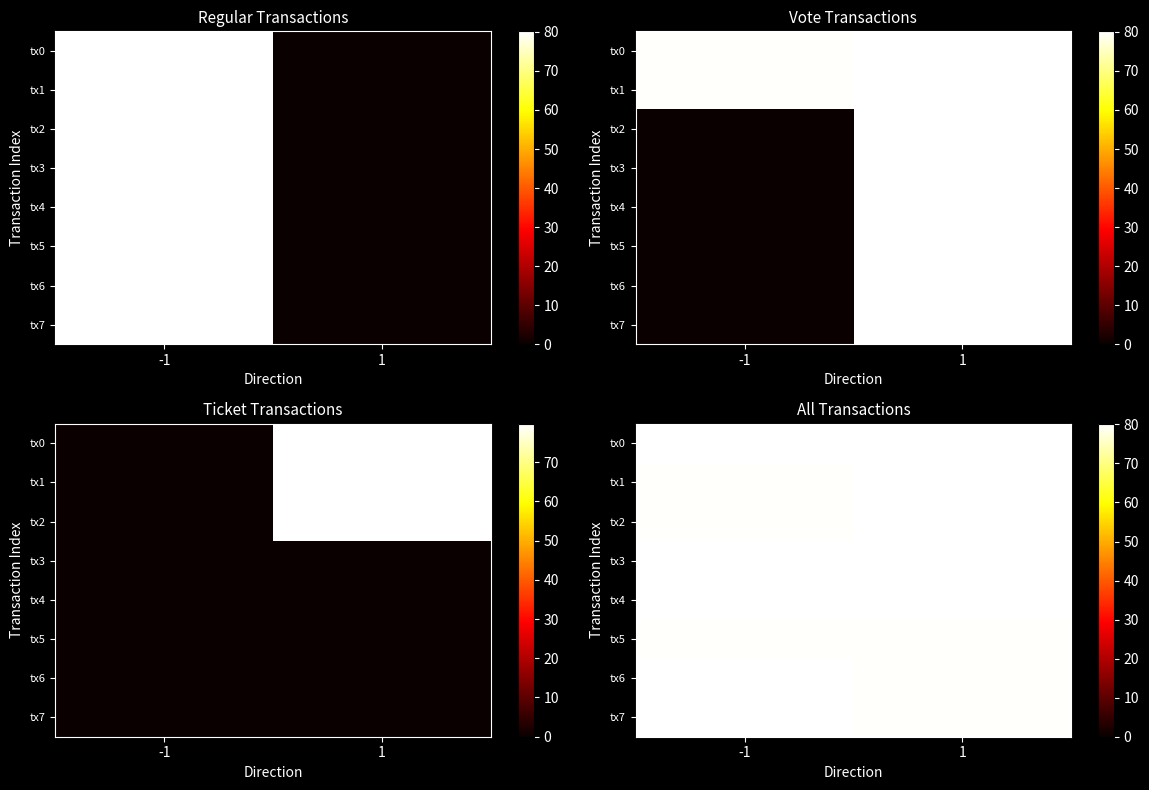

True or false: tx2 has a value of 80.1 at 1.

True